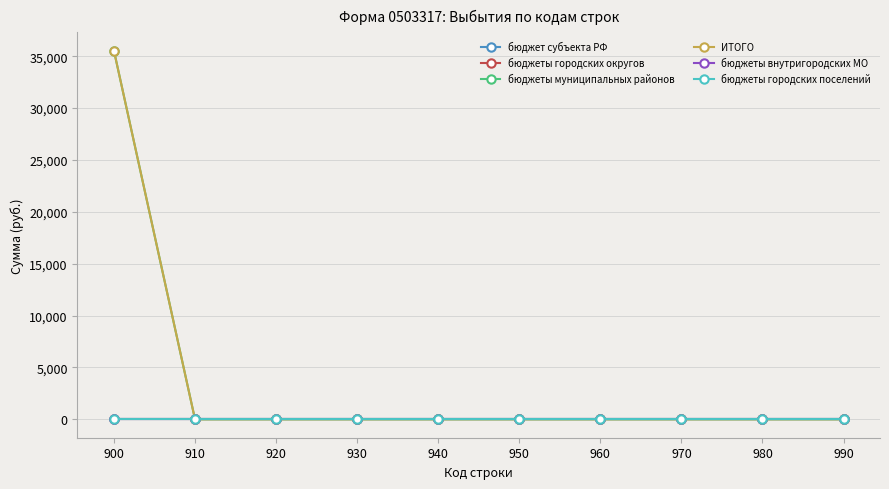

The бюджет субъекта РФ series shows 0.0 at 990. True or false?

True